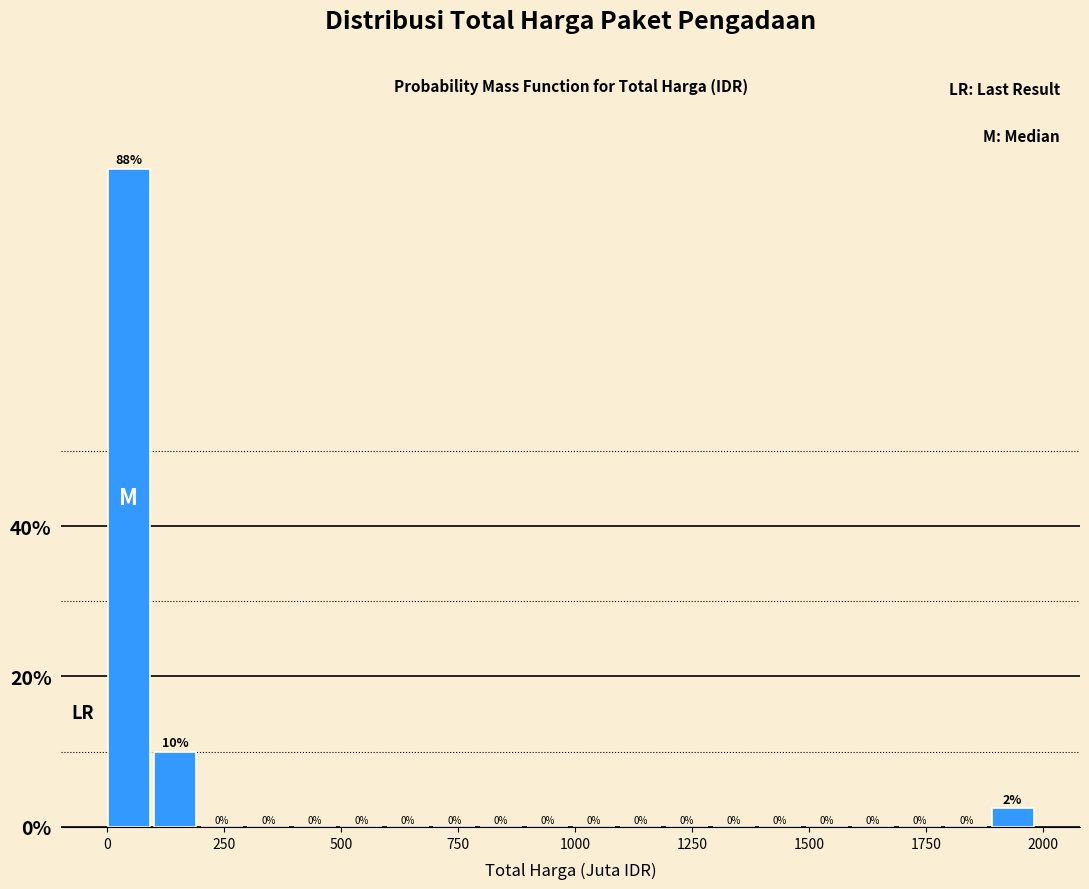

Around what value on the x-axis is the tallest bar? Give the approximate position of its centre, as read against the axis.

50